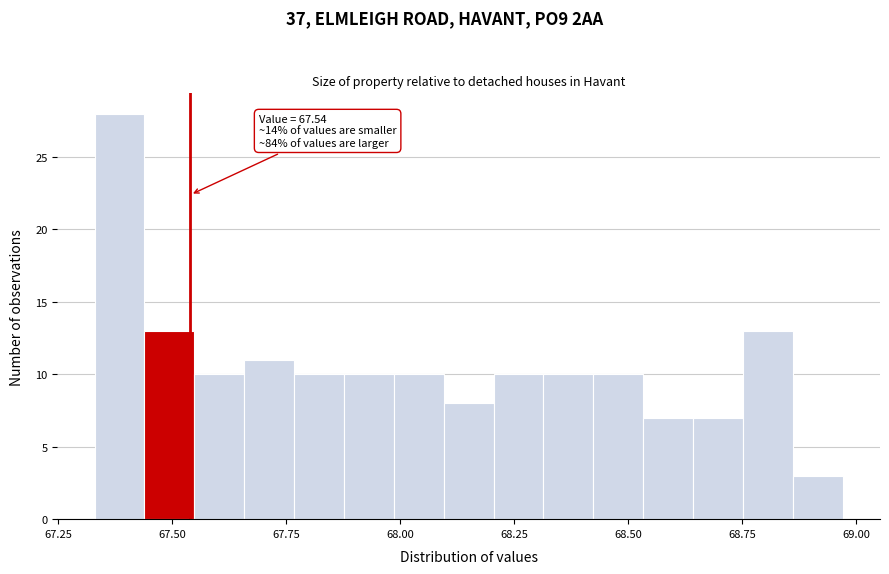

Read against the x-axis, roughly where is the centre of the tallest bar?

67.40